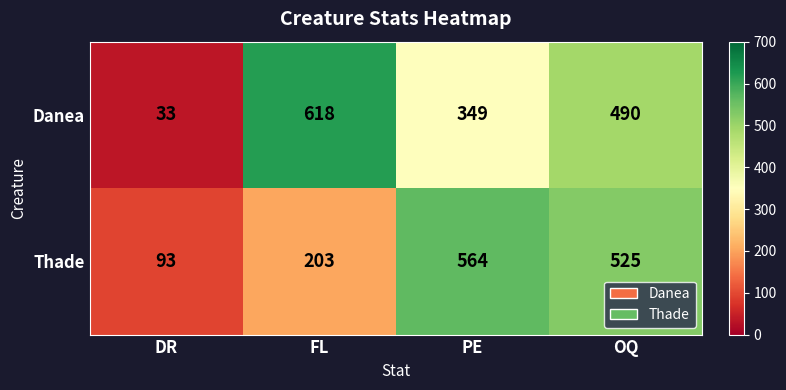

What is the difference between the highest and lowest values at DR?

60